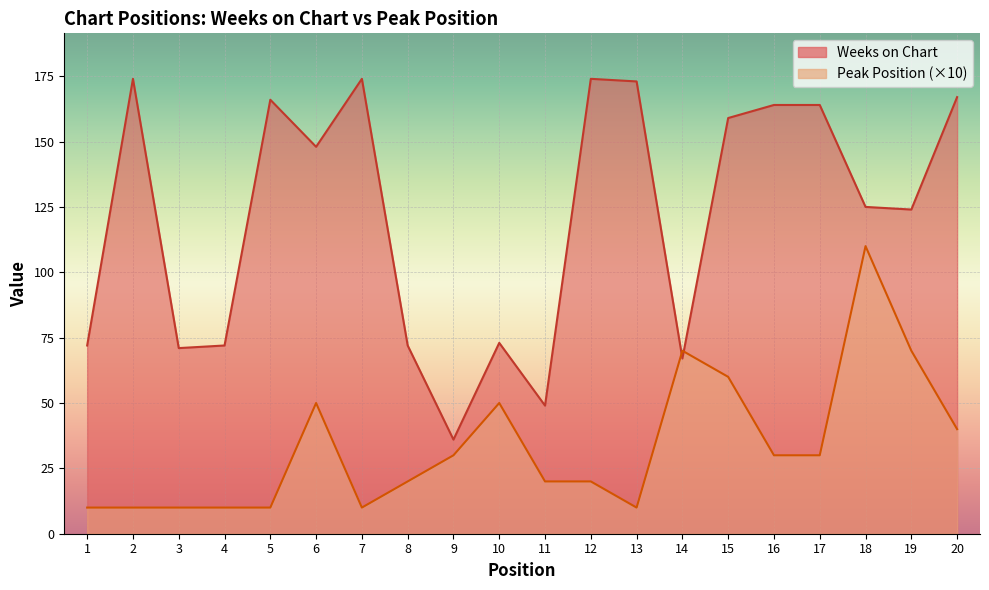

The Weeks on Chart series shows 11 at 11. True or false?

False